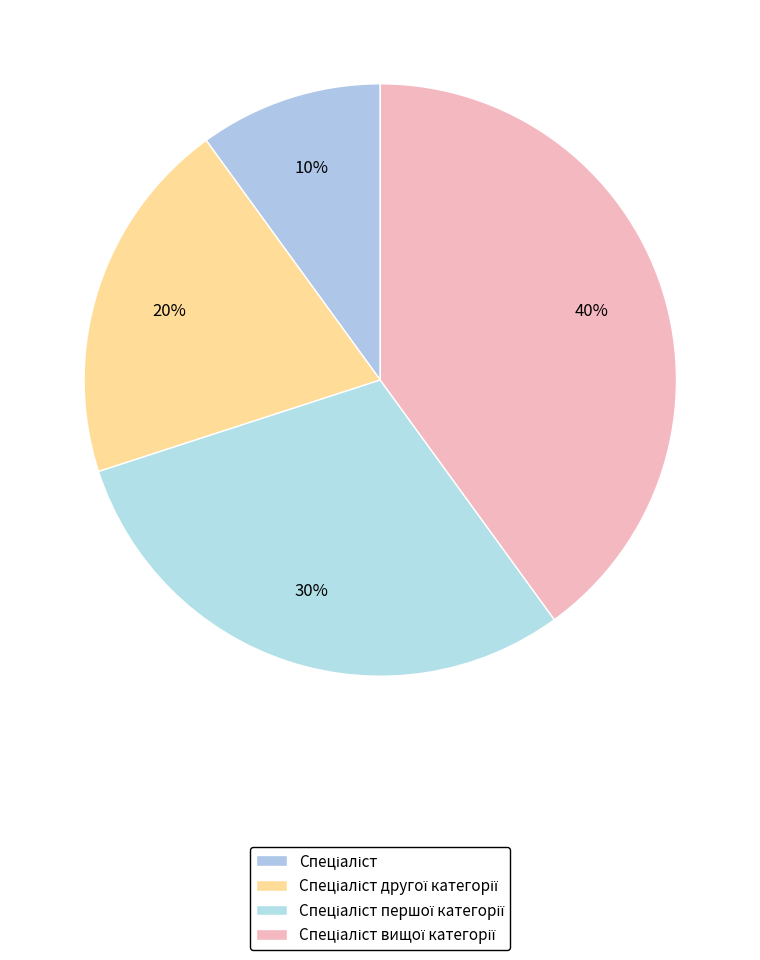

Which slice is the largest?

Спеціаліст вищої категорії